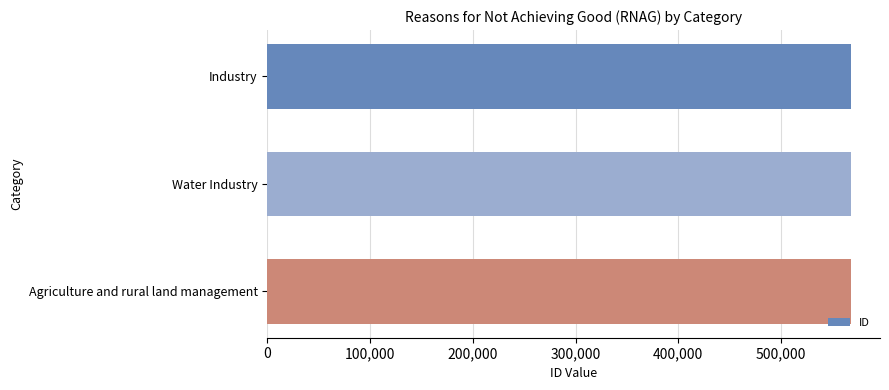

What is the average value?

567852